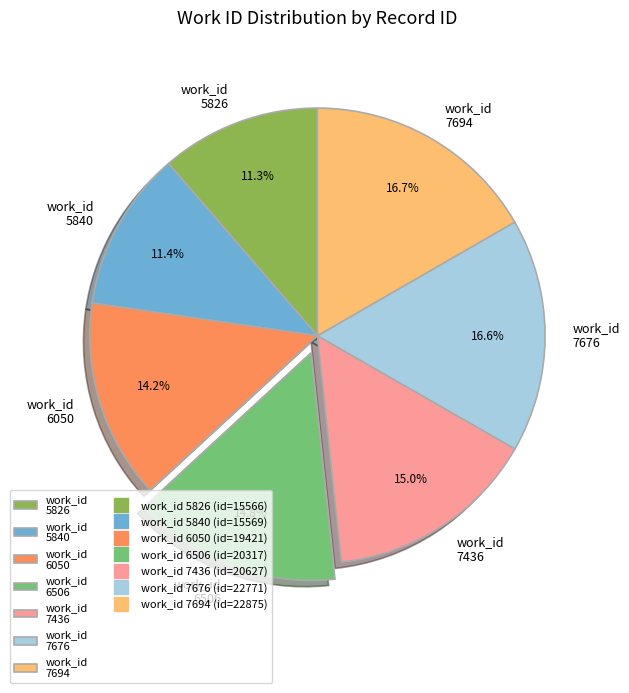

Combined, do work_id 7436 and work_id 5826 account for over 50%?

No